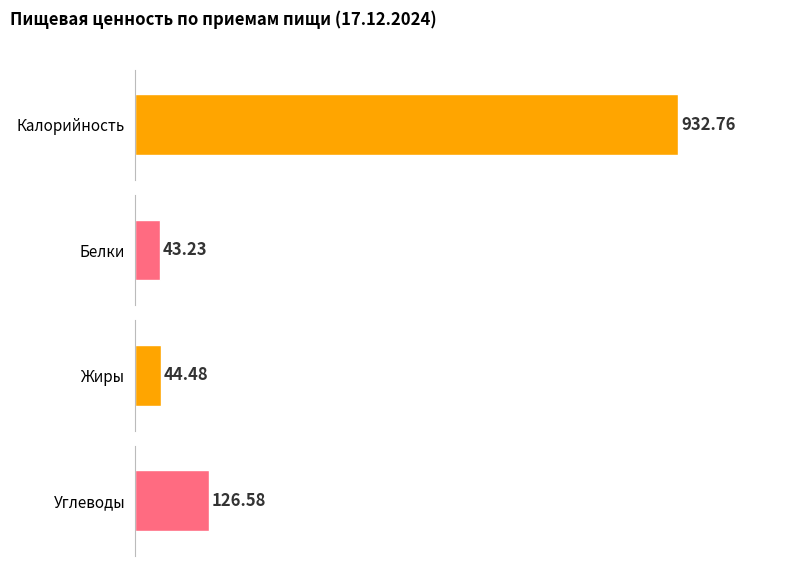

What are all the series names shown in the legend?

Калорийность, Белки, Жиры, Углеводы